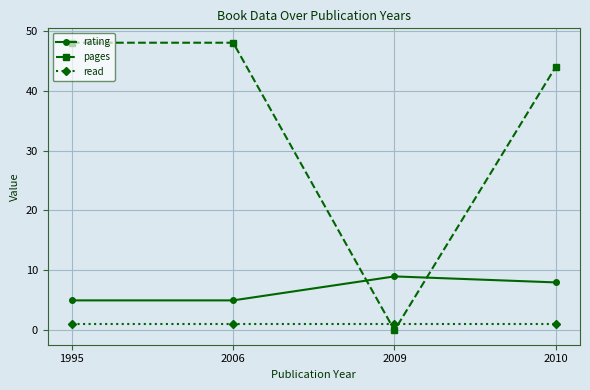

Where is the first local maximum for rating?

2009